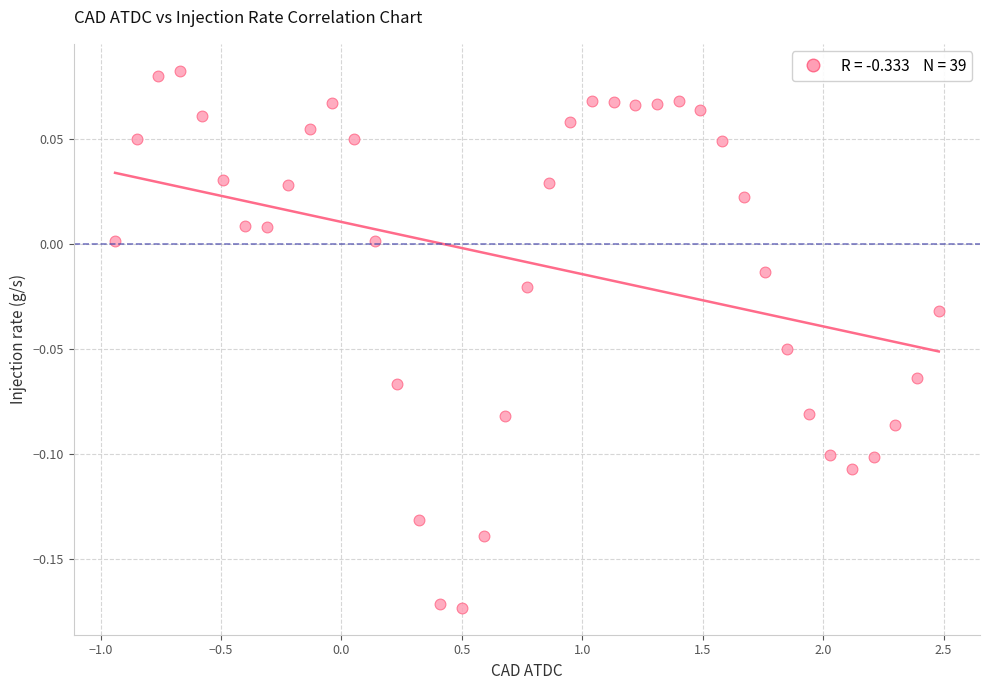

What is the range of X values (max minus min)?

3.4